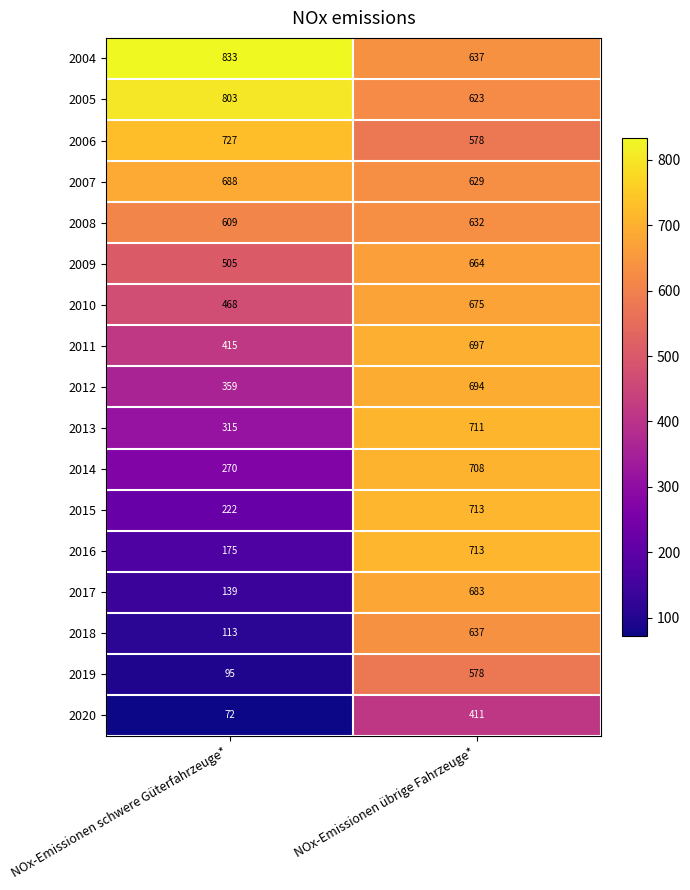

How many data points does each series have?

2